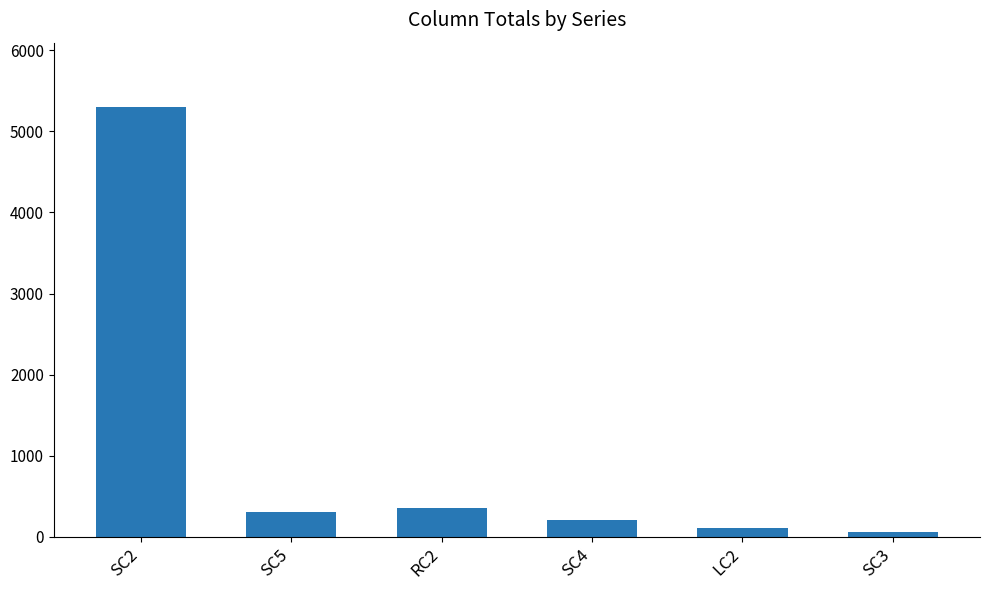

What is the difference between the maximum and minimum values?

5245